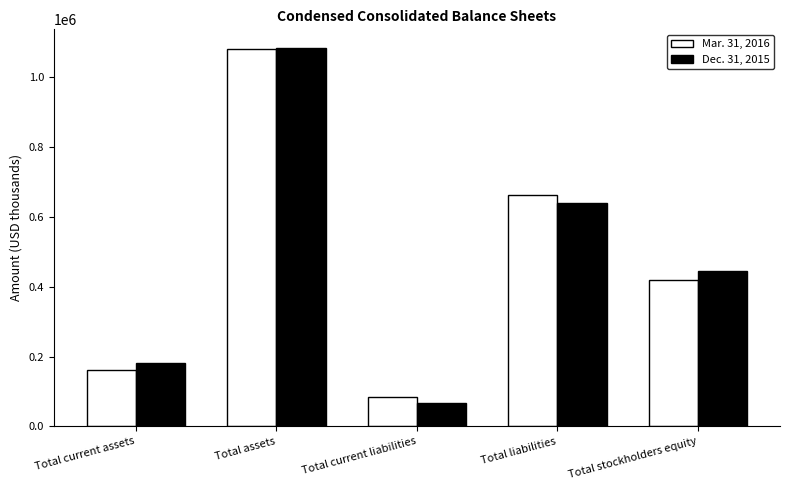

Is it true that Mar. 31, 2016 equals 900996 at Total liabilities?

False